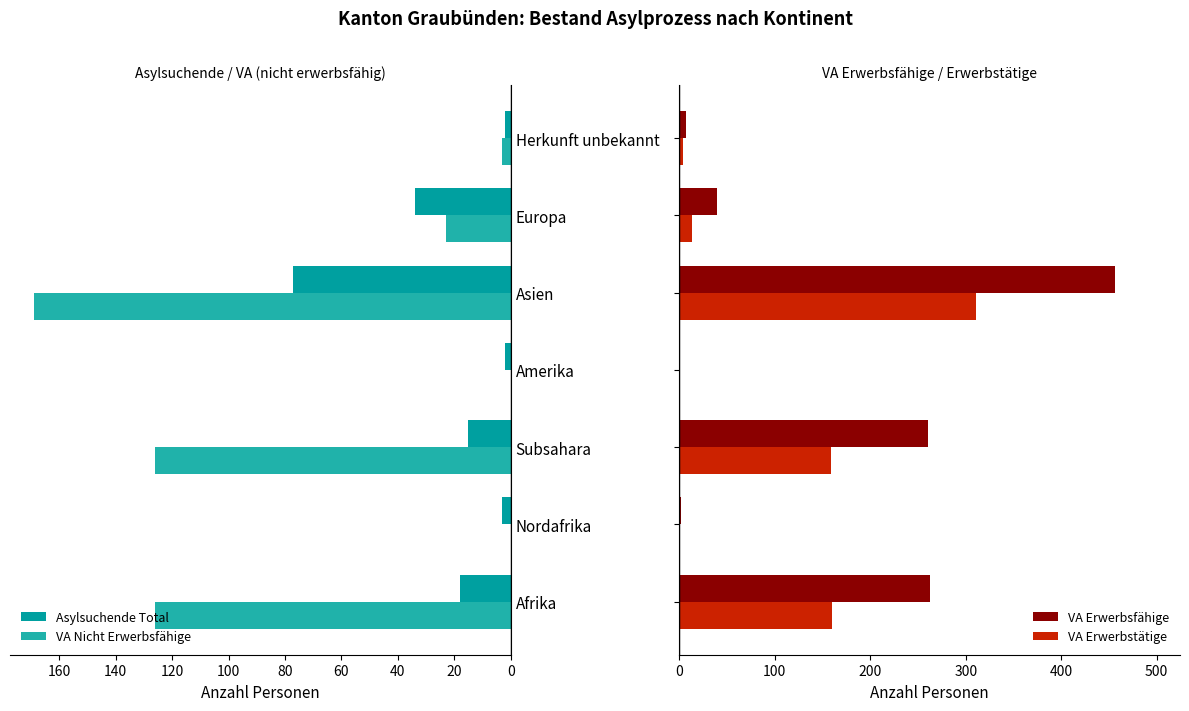

What is the total value across all series at 80?

1013